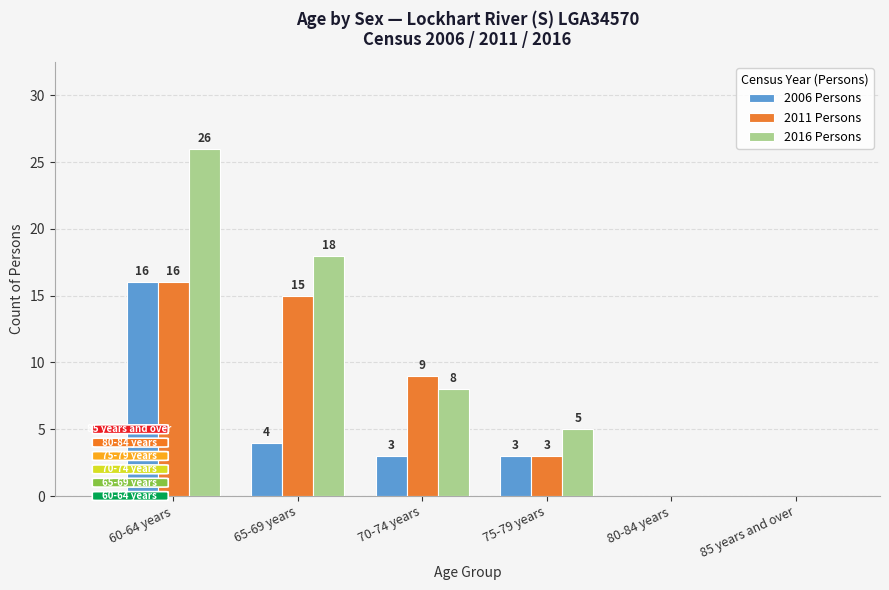

Where does the 2006 Persons series first go above 3?

60-64 years